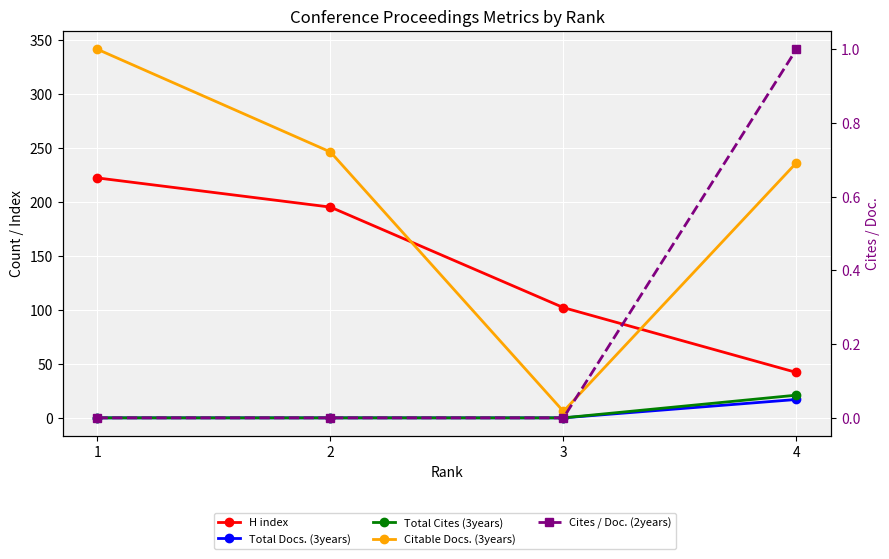

Reading left to right, extract all data points from this chart.

H index: 1=222	2=195	3=102	4=42
Total Docs. (3years): 1=0	2=0	3=0	4=17
Total Cites (3years): 1=0	2=0	3=0	4=21
Citable Docs. (3years): 1=341	2=246	3=6	4=236
Cites / Doc. (2years): 1=0	2=0	3=0	4=1